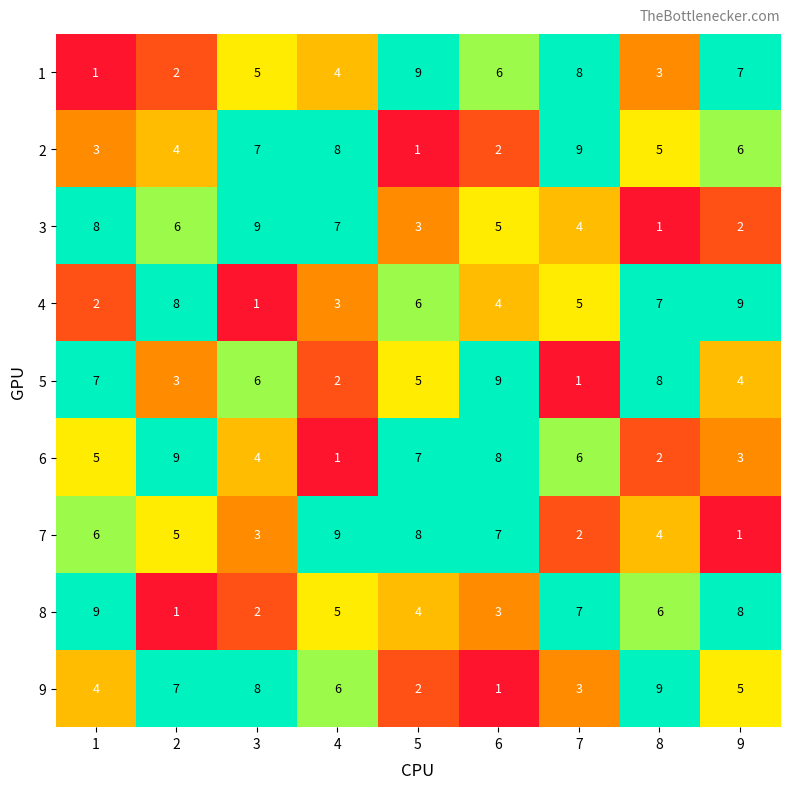

Where is 1 nearest to the value 5?

3